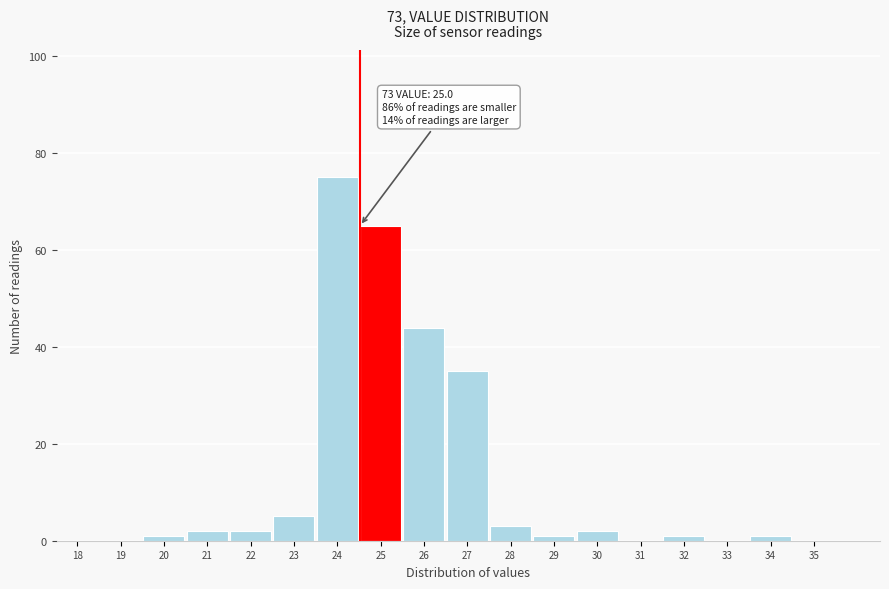

Reading left to right, list all the values displayed in this chart.

18=0	19=0	20=1	21=2	22=2	23=5	24=75	25=65	26=44	27=35	28=3	29=1	30=2	31=0	32=1	33=0	34=1	35=0